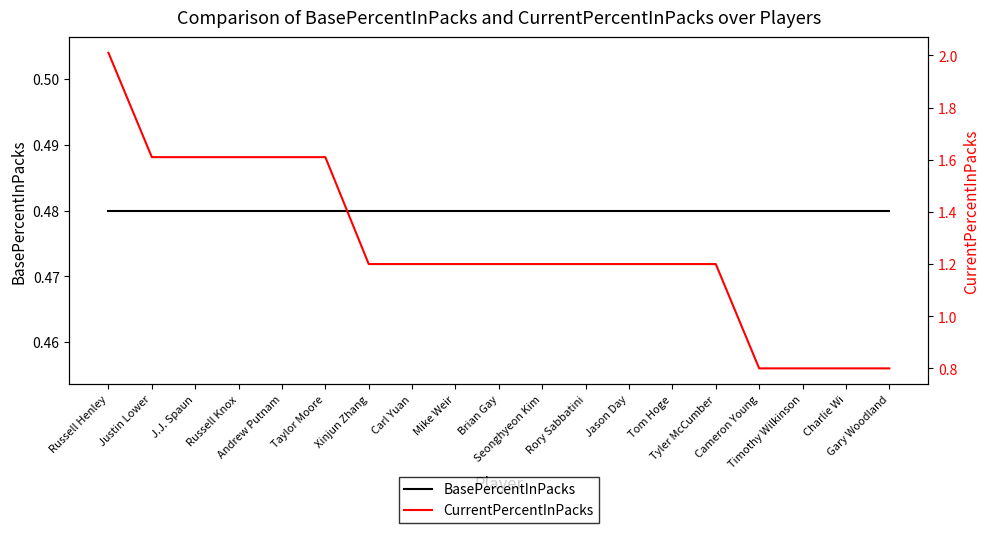

True or false: BasePercentInPacks and CurrentPercentInPacks cross at least once.

False